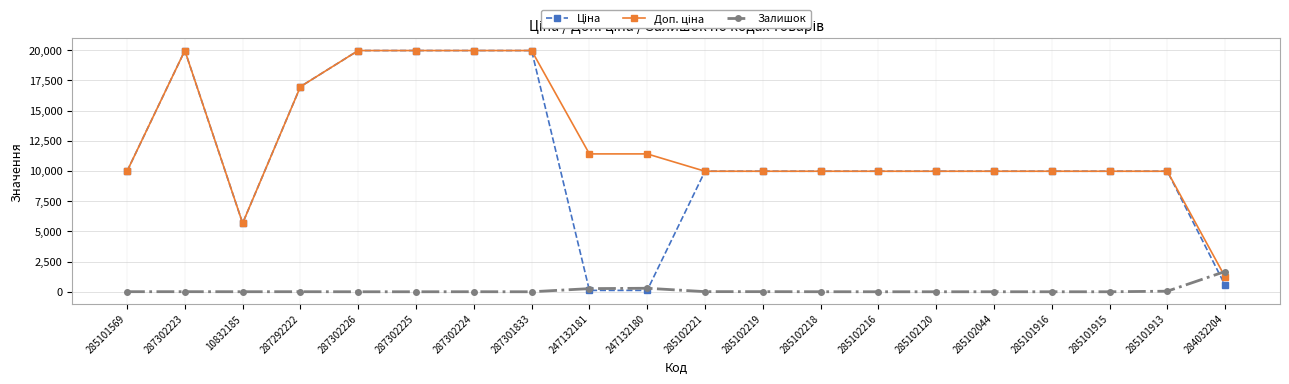

At which label does Залишок reach its peak?

284032204